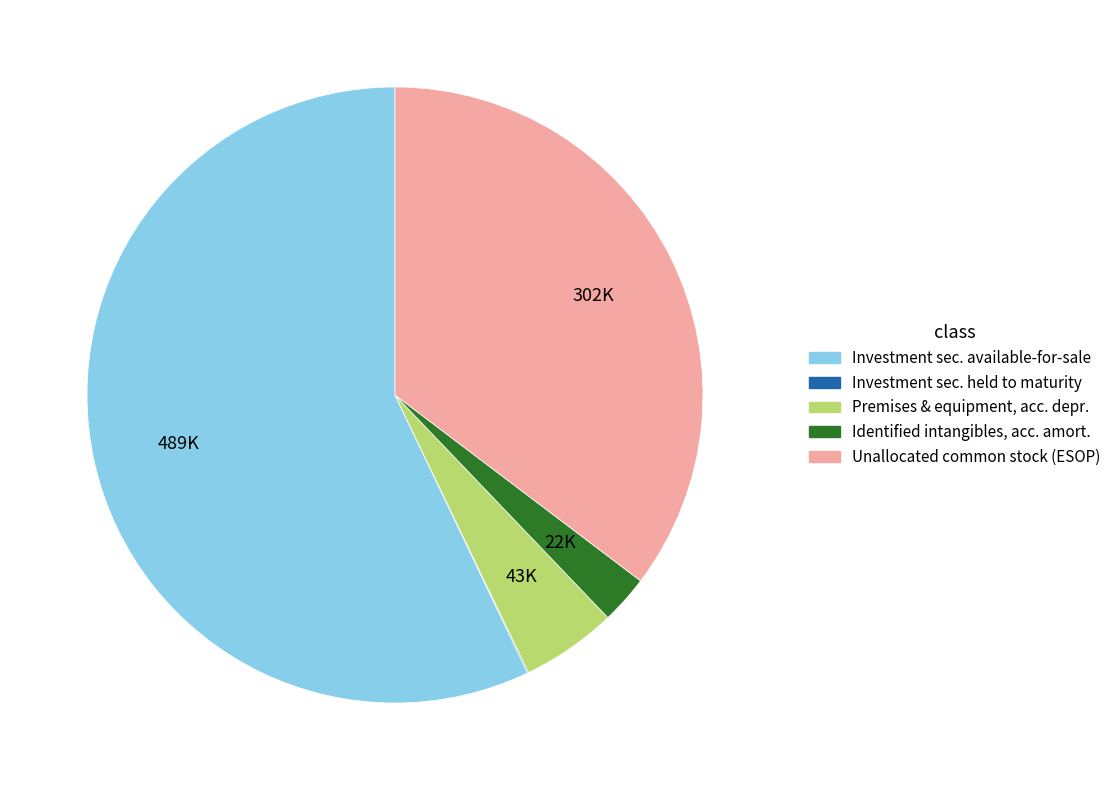

Does any single category account for the majority?

Yes